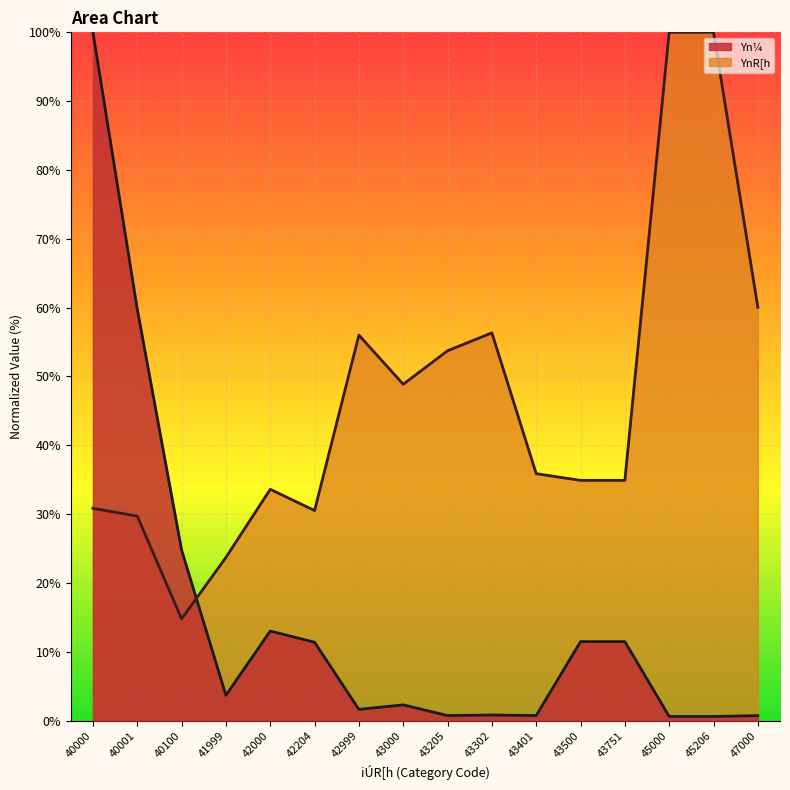

Which series has the widest spread of values?

Yn¼